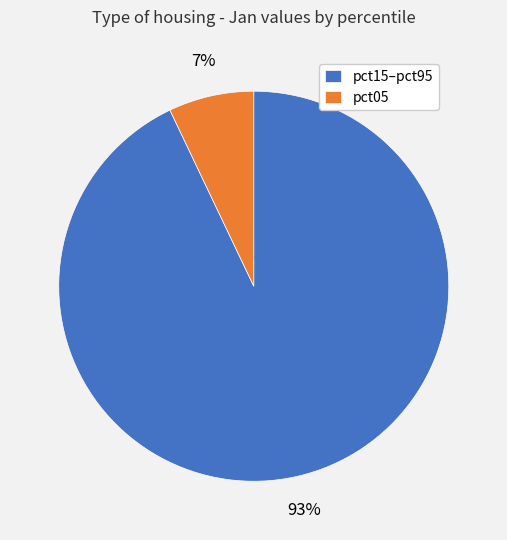

To the nearest percent, what portion does pct15–pct95 represent?

93%